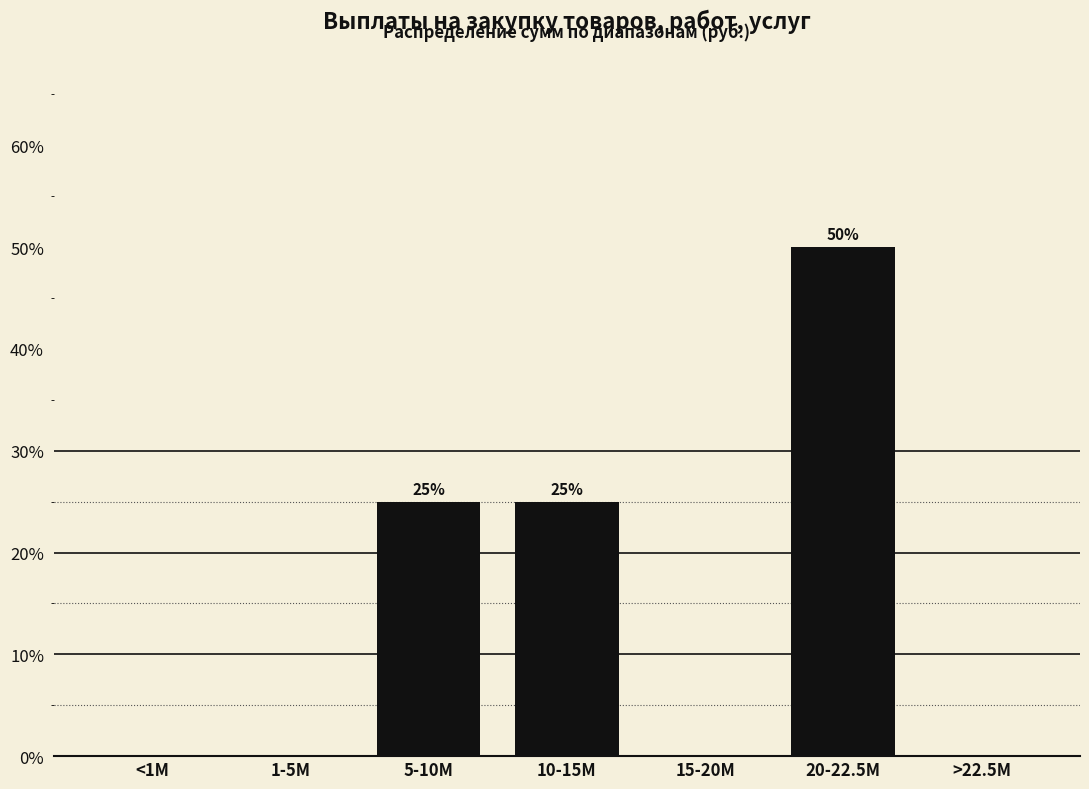

Reading left to right, transcribe all the data shown in this chart.

<1M=0	1-5M=0	5-10M=25	10-15M=25	15-20M=0	20-22.5M=50	>22.5M=0